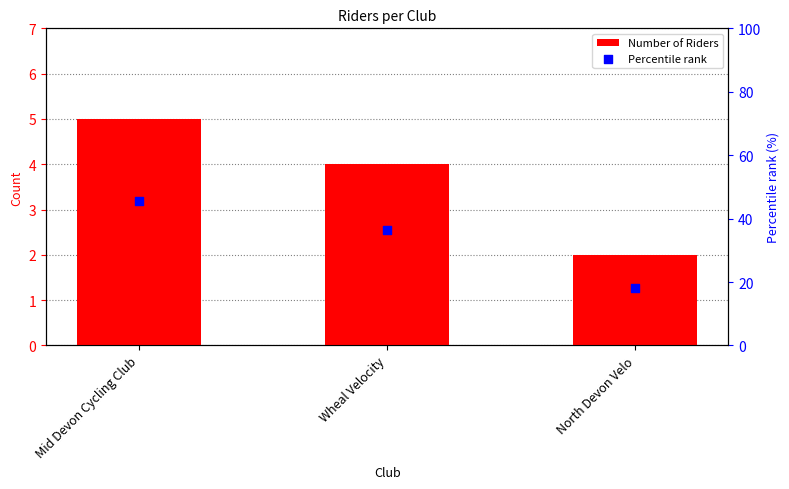

What are all the series names shown in the legend?

Number of Riders, Percentile rank